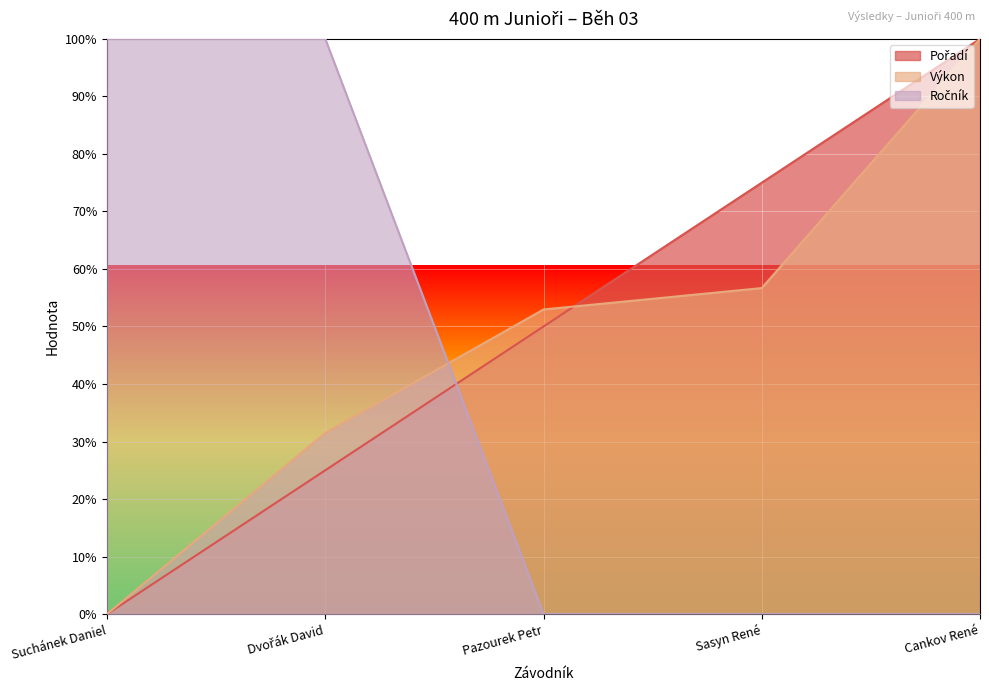

What position from the right is Cankov René?

1